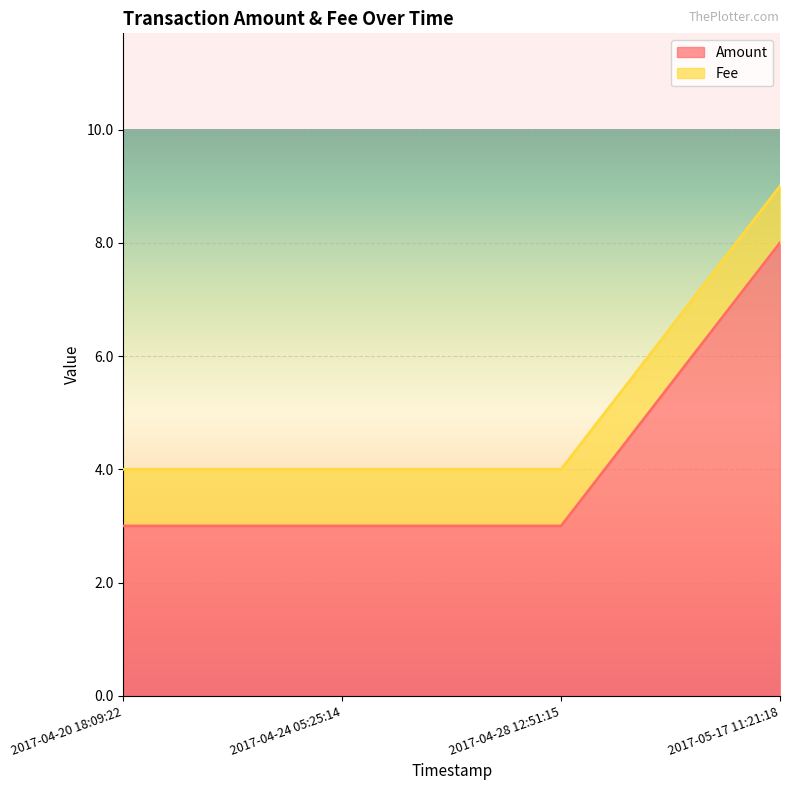

Between 2017-04-20 18:09:22 and 2017-04-28 12:51:15, which is larger?

2017-04-20 18:09:22